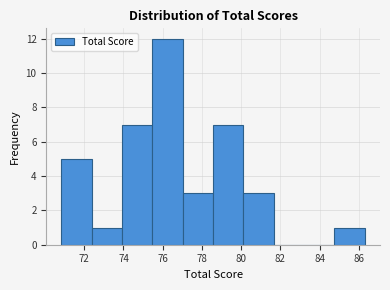

Reading left to right, transcribe this chart: for each bar, give the range it covers on the x-axis and its height. Neither the bar edges nor the heights are printed on the chart, so give them approximately, as read against the axes.

70.8 to 72.4: 5
72.4 to 74.0: 1
74.0 to 75.4: 7
75.4 to 77.0: 12
77.0 to 78.6: 3
78.6 to 80.2: 7
80.2 to 81.6: 3
81.6 to 83.2: 0
83.2 to 84.8: 0
84.8 to 86.4: 1